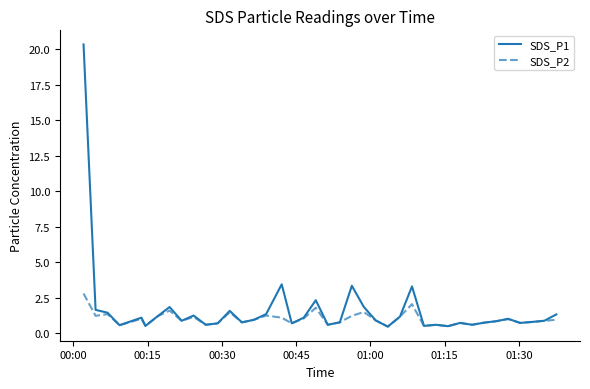

What is the maximum value shown in the chart?

20.4